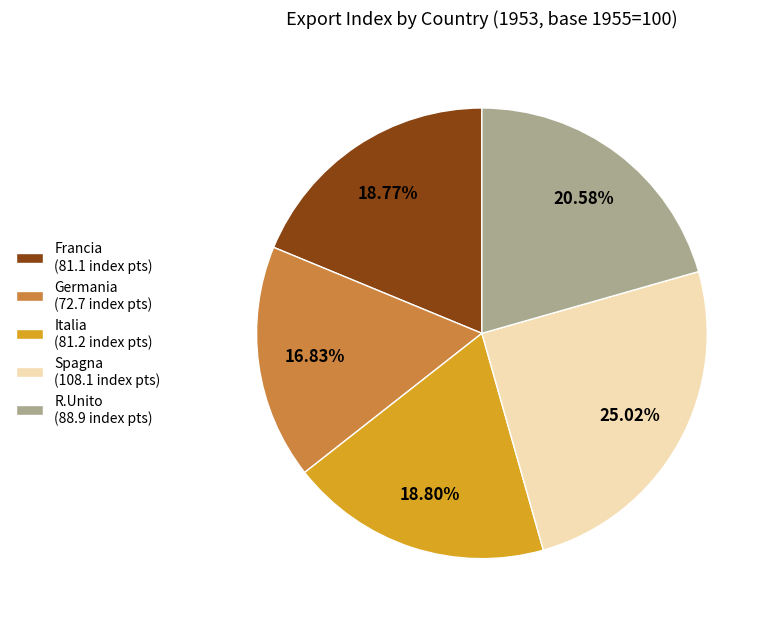

Does any single category account for the majority?

No